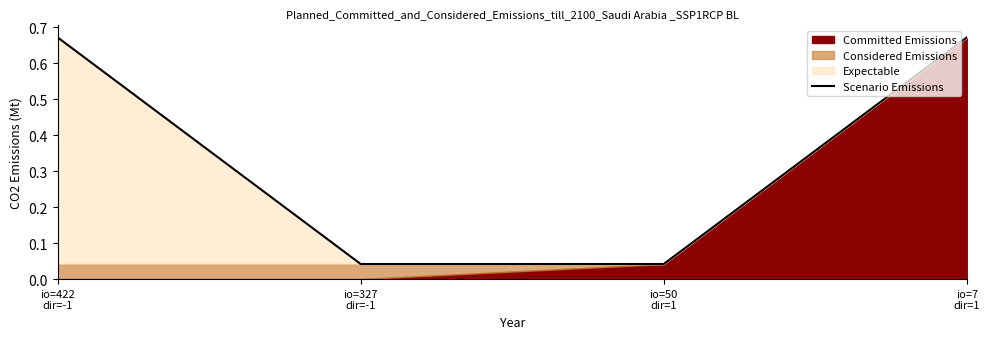

What is the change in value from io=422
dir=-1 to io=50
dir=1?

-0.6